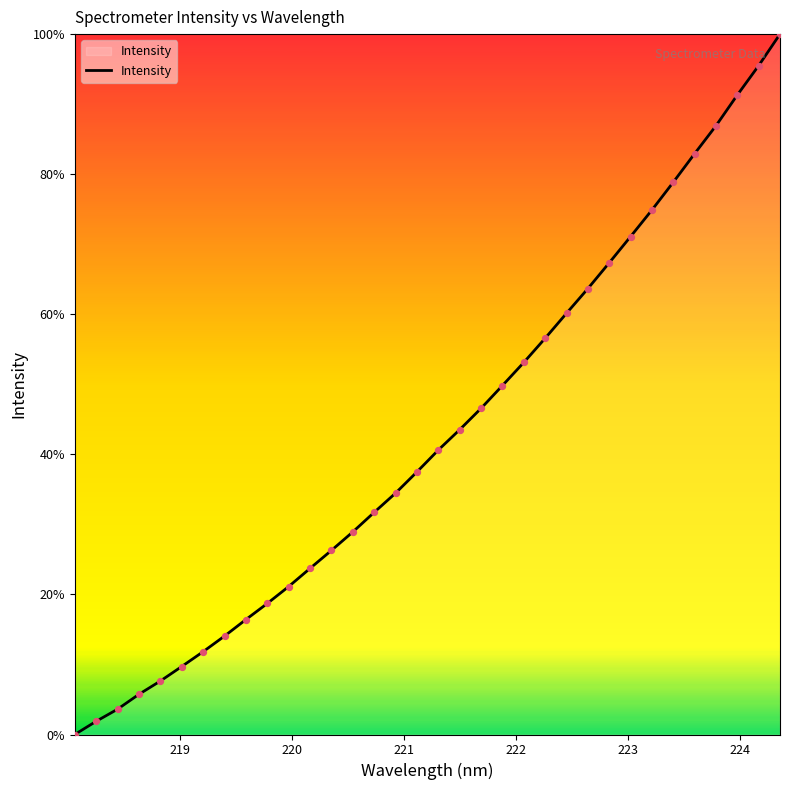

What is the difference between the maximum and minimum values?

100.0